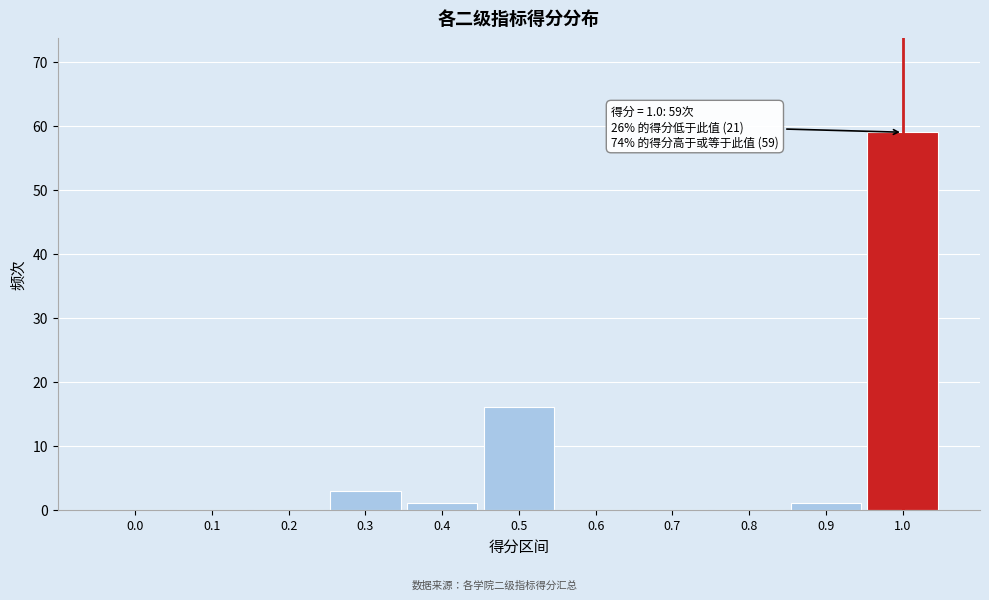

Reading left to right, what are all the values shown in this chart?

0.0=0	0.1=0	0.2=0	0.3=3	0.4=1	0.5=16	0.6=0	0.7=0	0.8=0	0.9=1	1.0=59